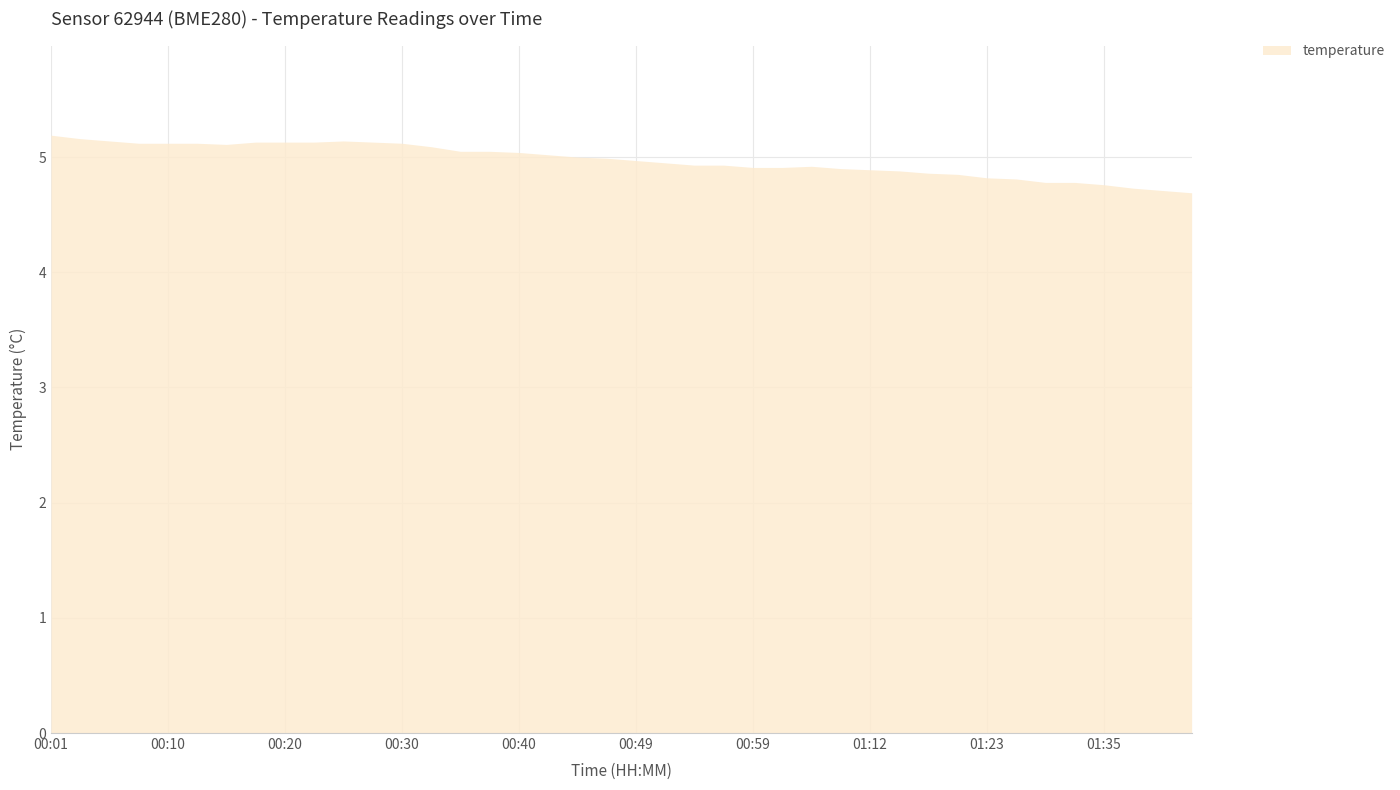

What is the smallest value displayed?

4.7